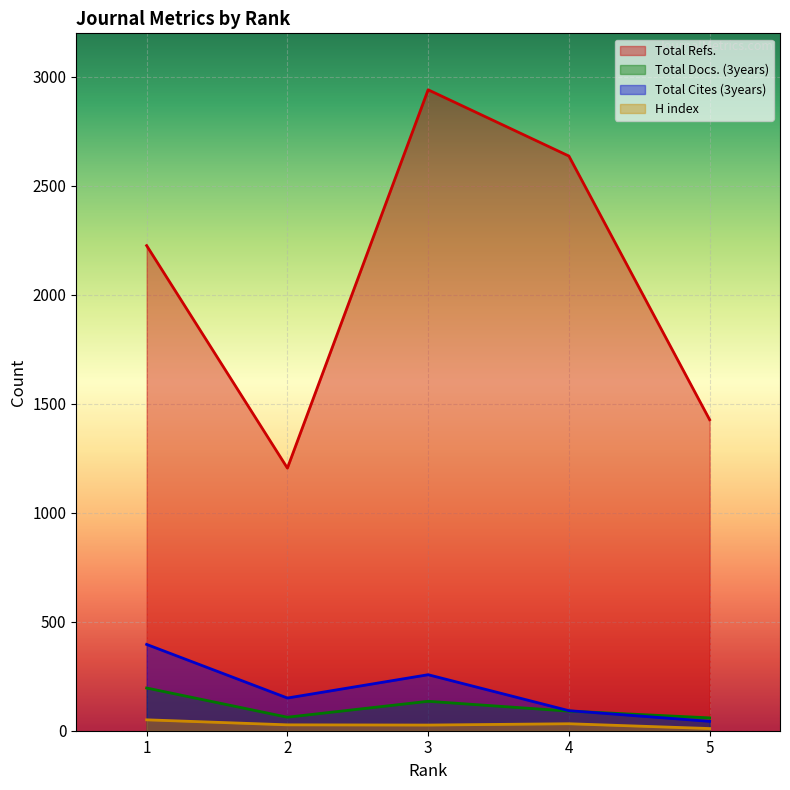

At which category does Total Cites (3years) reach its first local peak?

3